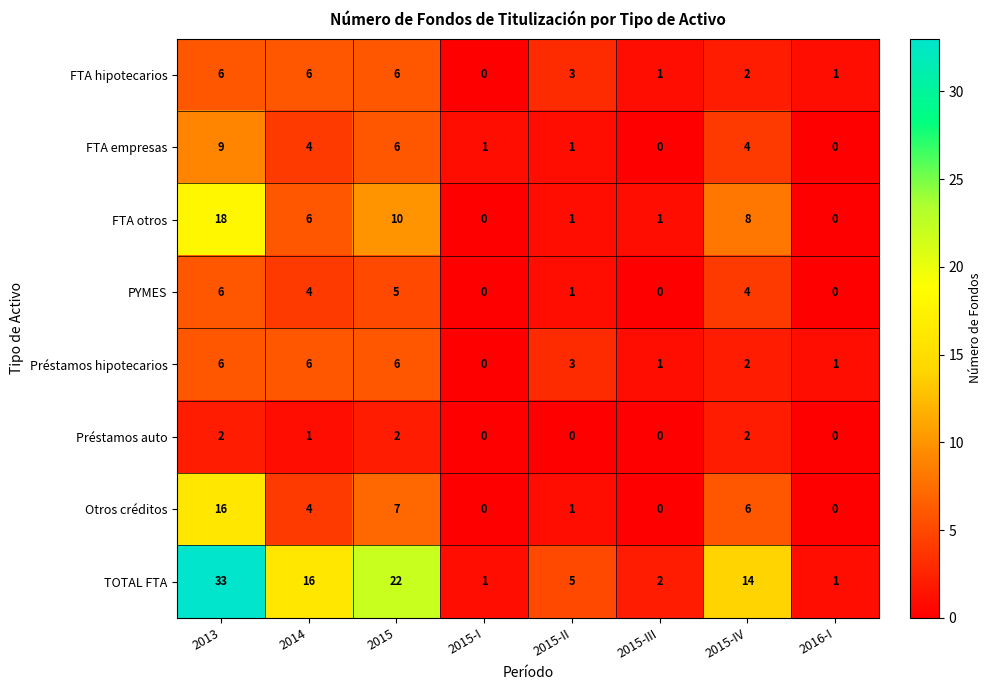

At which category is the sum across all series the highest?

2013